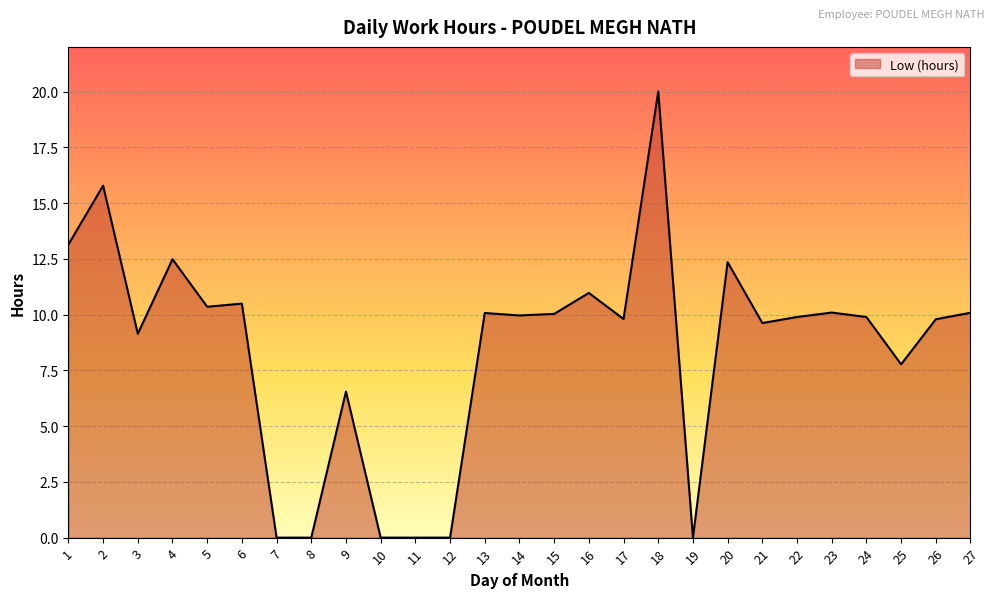

At which category does the data reach its first local valley?

3